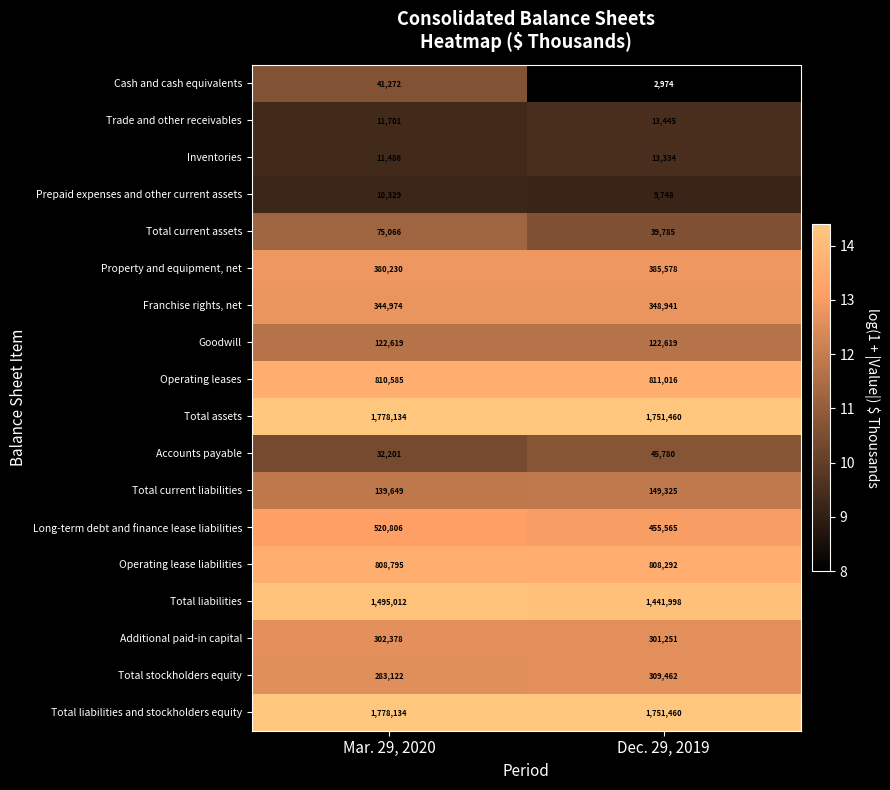

Where is Long-term debt and finance lease liabilities nearest to the value 488185?

Dec. 29, 2019